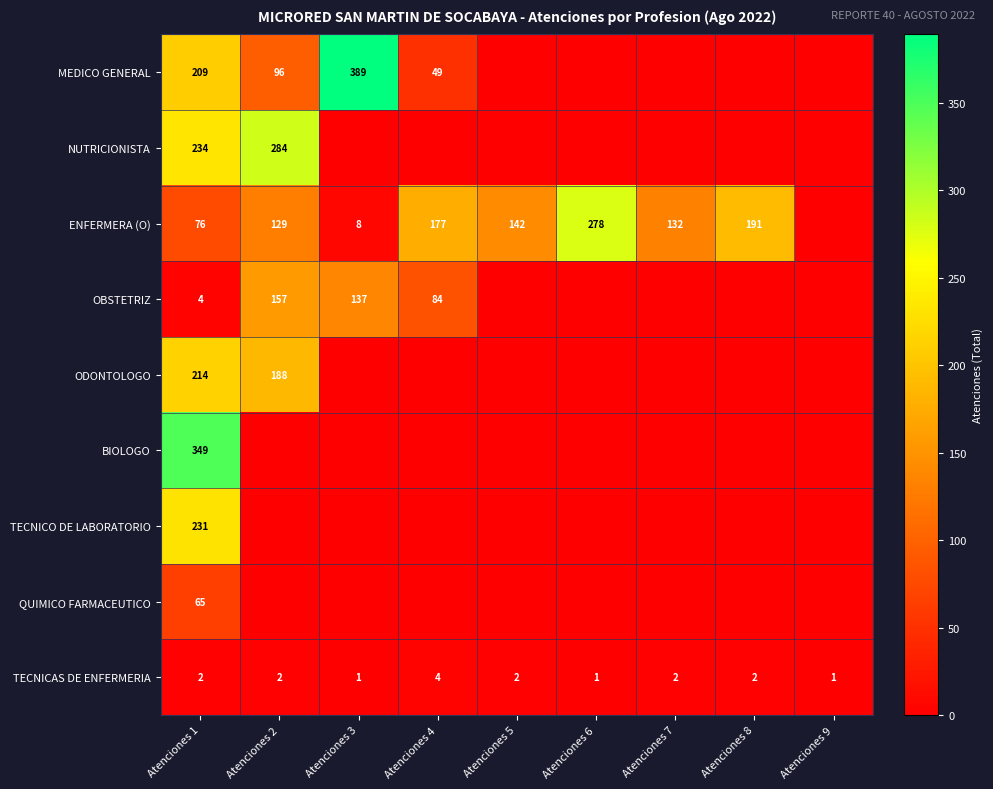

Is it true that ENFERMERA (O) equals 76 at Atenciones 1?

True